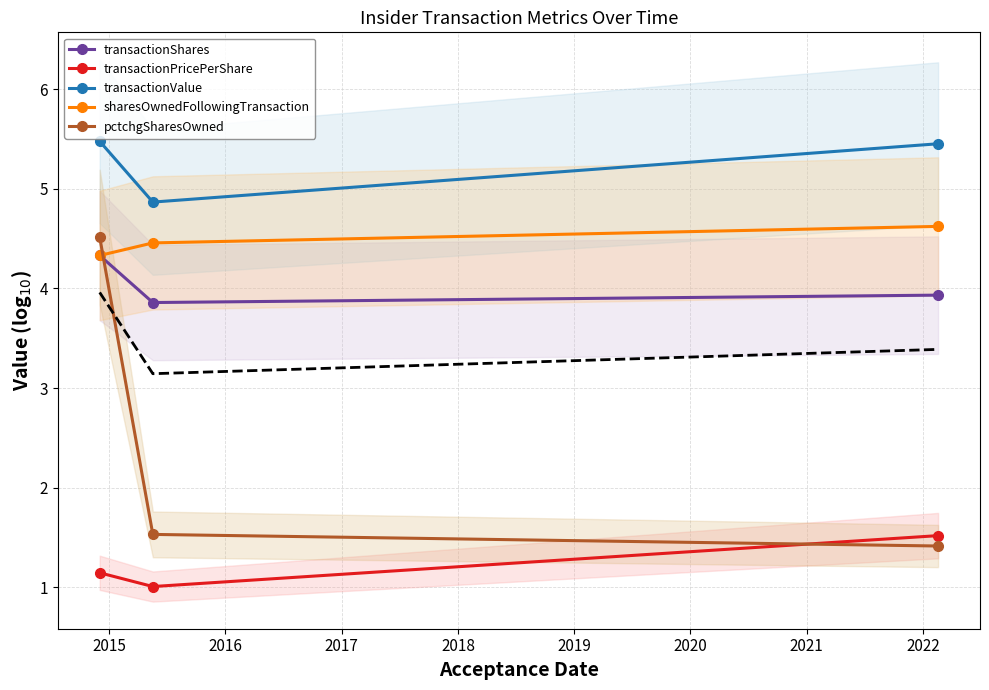

What is the value of the transactionShares point at the 1st from the left?

4.3